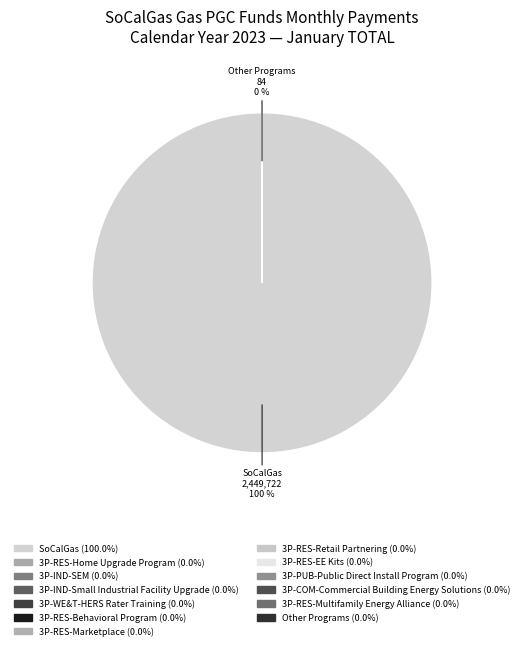

To the nearest percent, what is the difference between the largest and smallest slice percentages?

100%